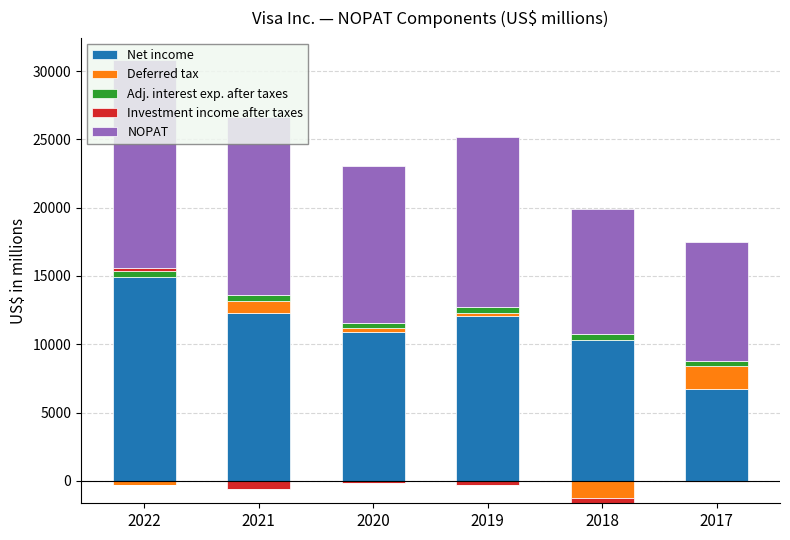

What is the average value of the Adj. interest exp. after taxes series?

426